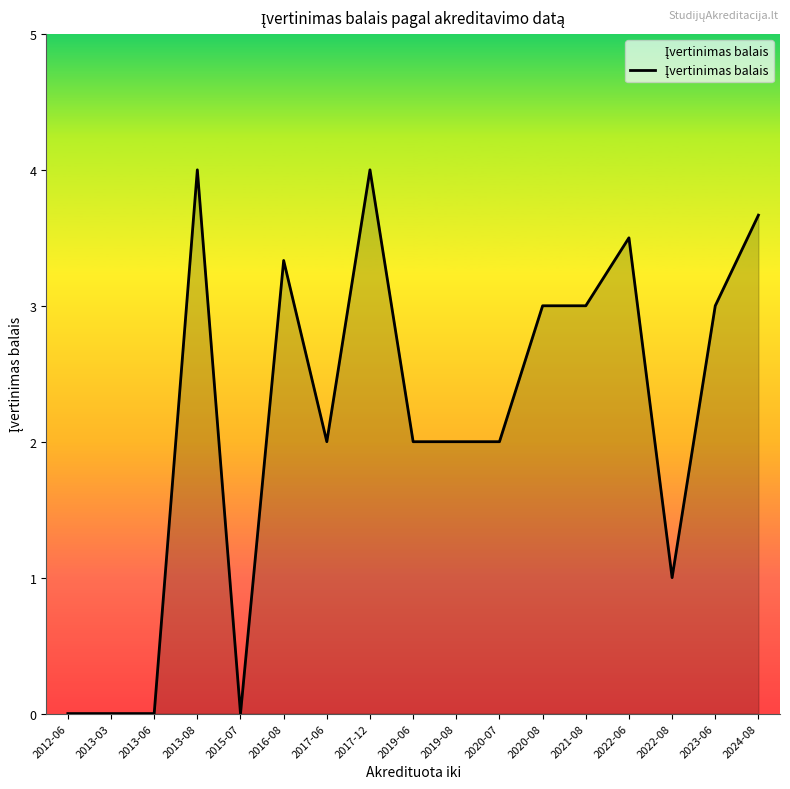

What is the sum of all values?

36.5